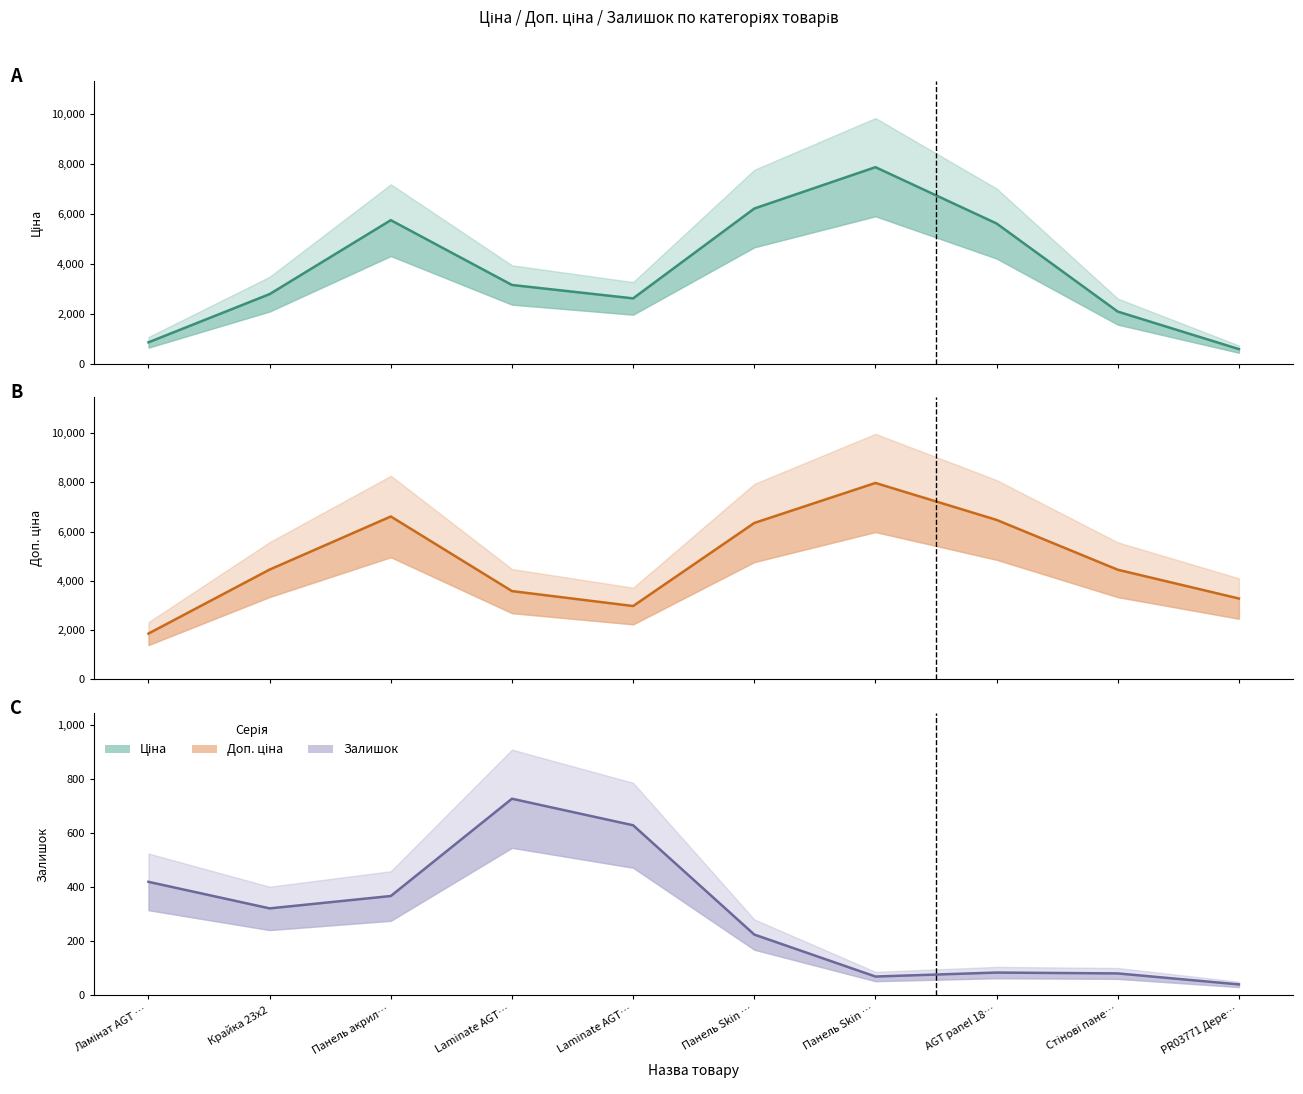

What is the maximum value shown in the chart?

7971.0